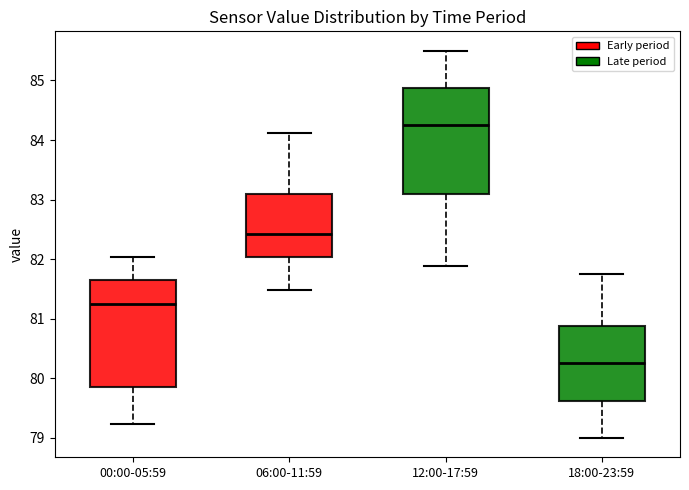

Which box has the highest median line?

12:00-17:59